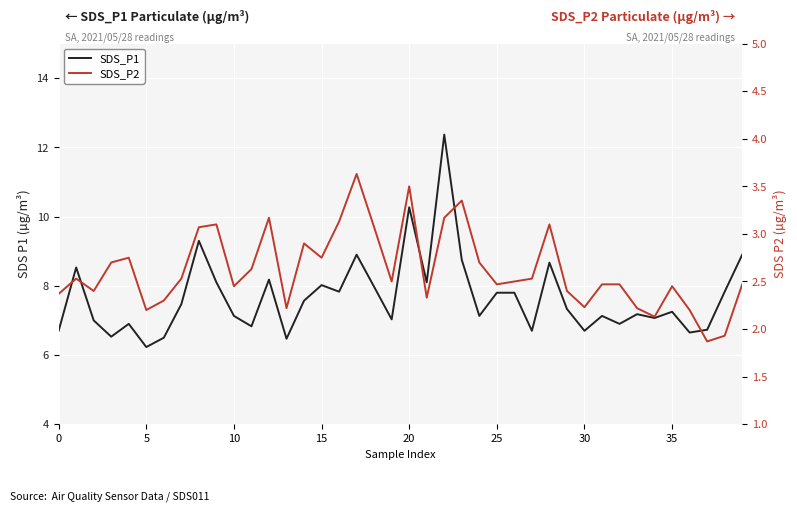

What is the label of the 21st point from the right?

19